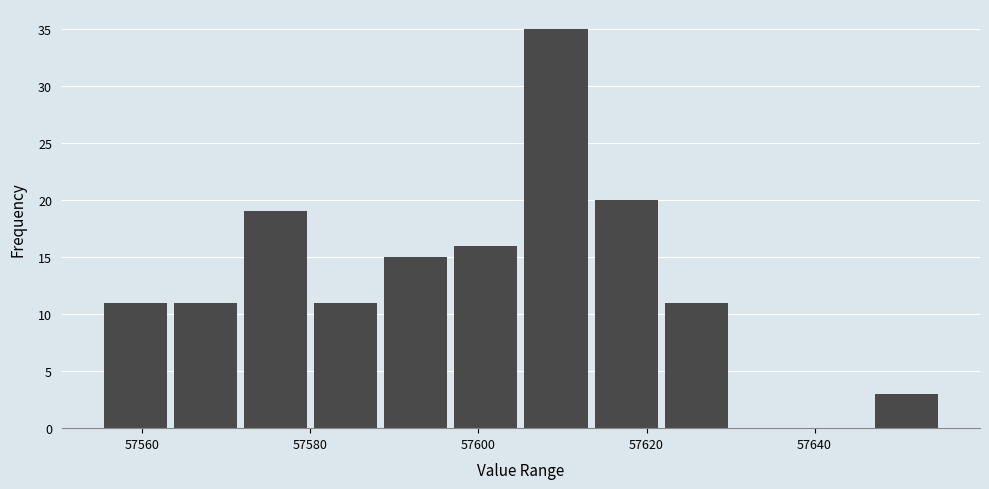

Reading left to right, list every bar in this chart as the range it spans on the x-axis followed by its height. Neither the bar edges nor the heights are printed on the chart, so give them approximately, as read against the axes.

57556 to 57564: 11
57564 to 57572: 11
57572 to 57580: 19
57580 to 57588: 11
57588 to 57598: 15
57598 to 57606: 16
57606 to 57614: 35
57614 to 57622: 20
57622 to 57630: 11
57630 to 57638: 0
57638 to 57648: 0
57648 to 57656: 3